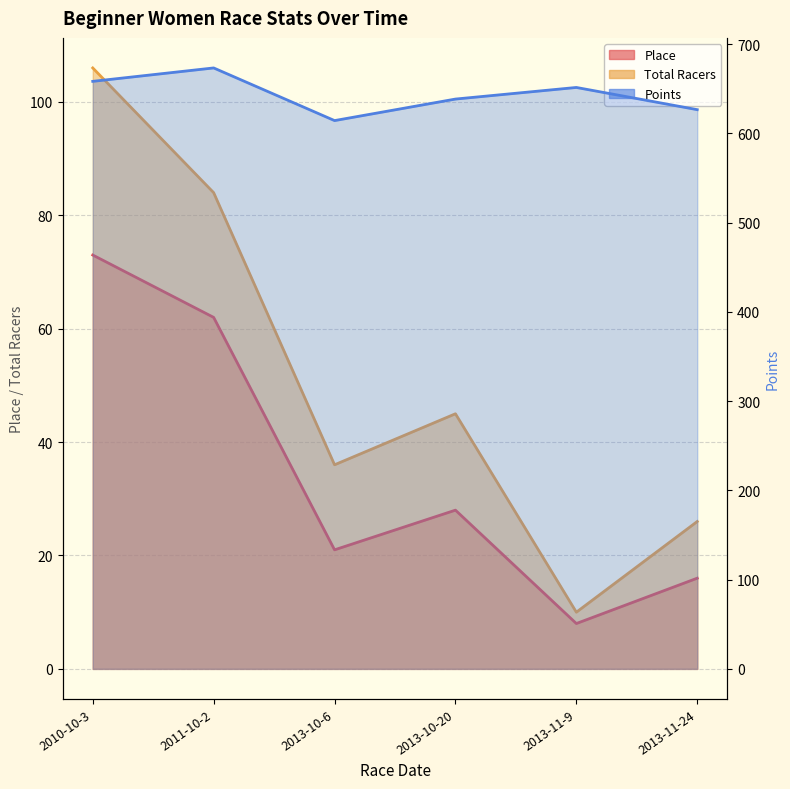

At 2011-10-2, list the series in order from smallest to largest.

Place, Total Racers, Points